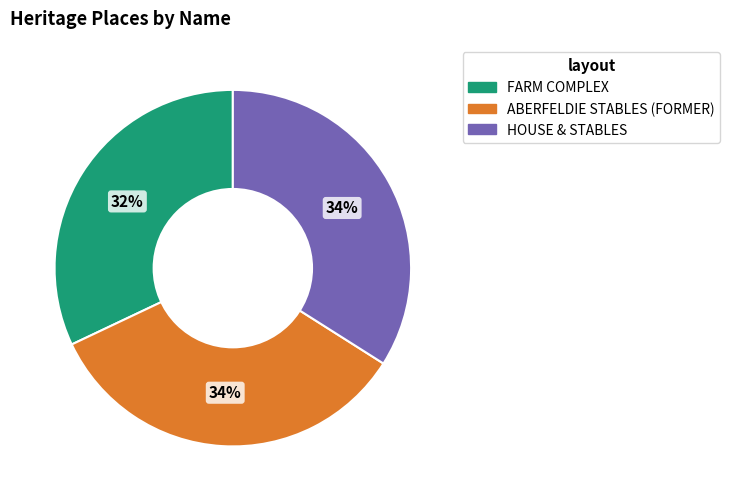

Which has a higher value, FARM COMPLEX or ABERFELDIE STABLES (FORMER)?

ABERFELDIE STABLES (FORMER)